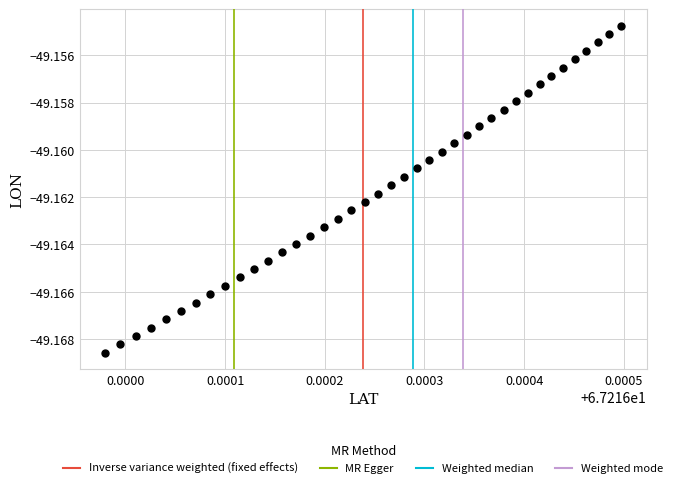

How many points are shown in the scatter plot?

40